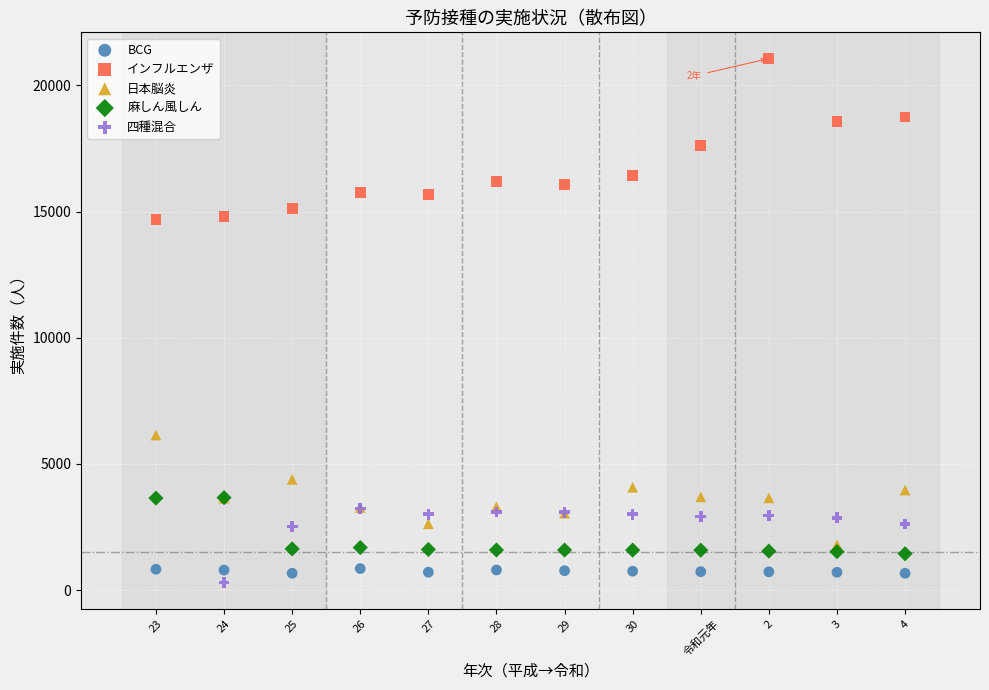

Which series contains the highest Y value?

インフルエンザ